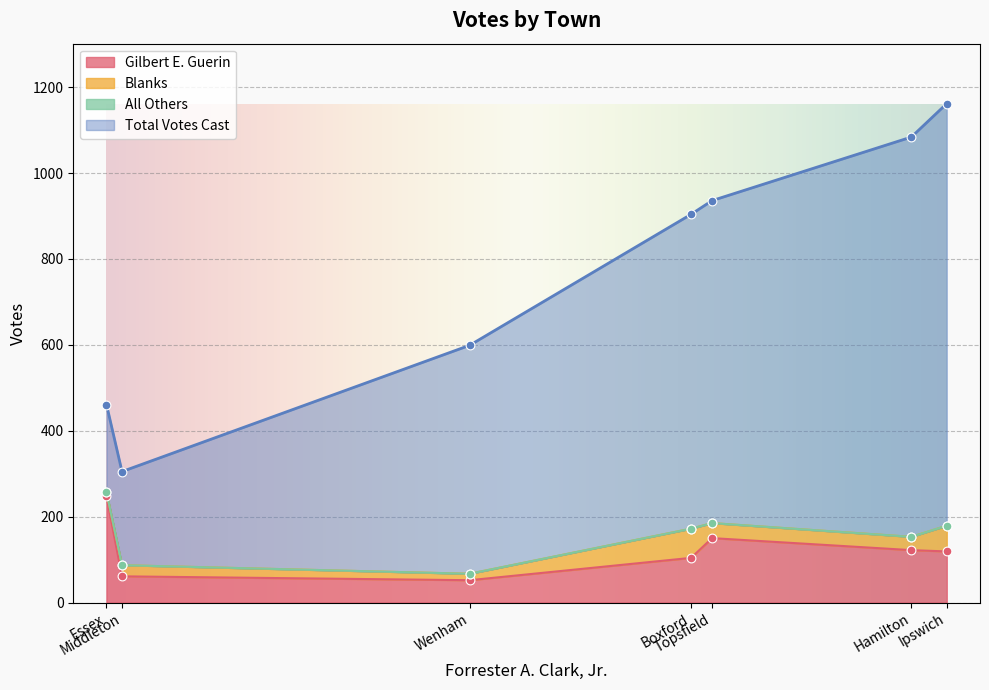

Which series contains the highest Y value?

Total Votes Cast